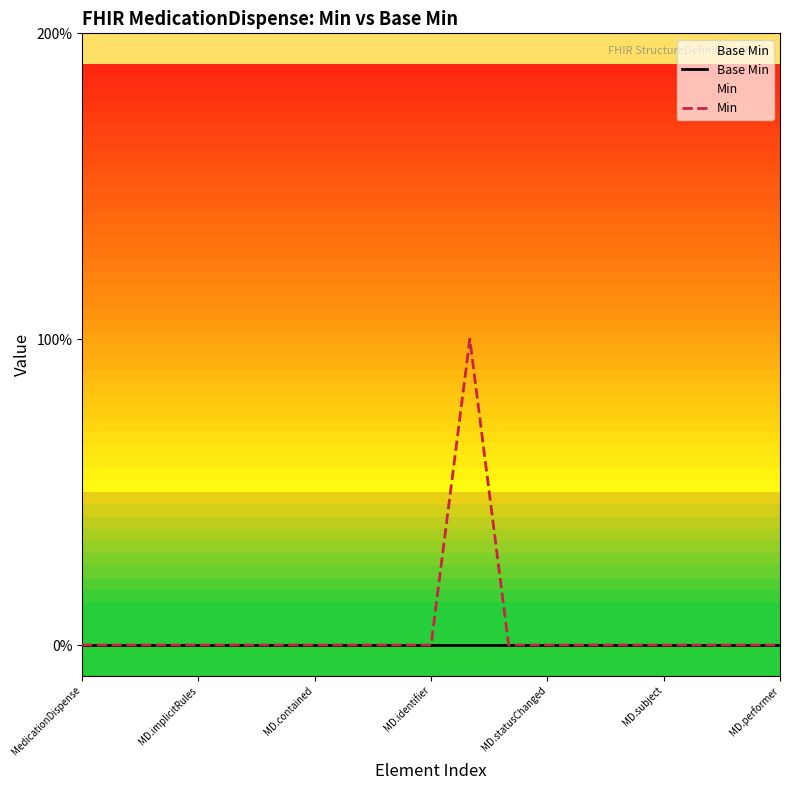

What is the label of the 12th point from the right?

7